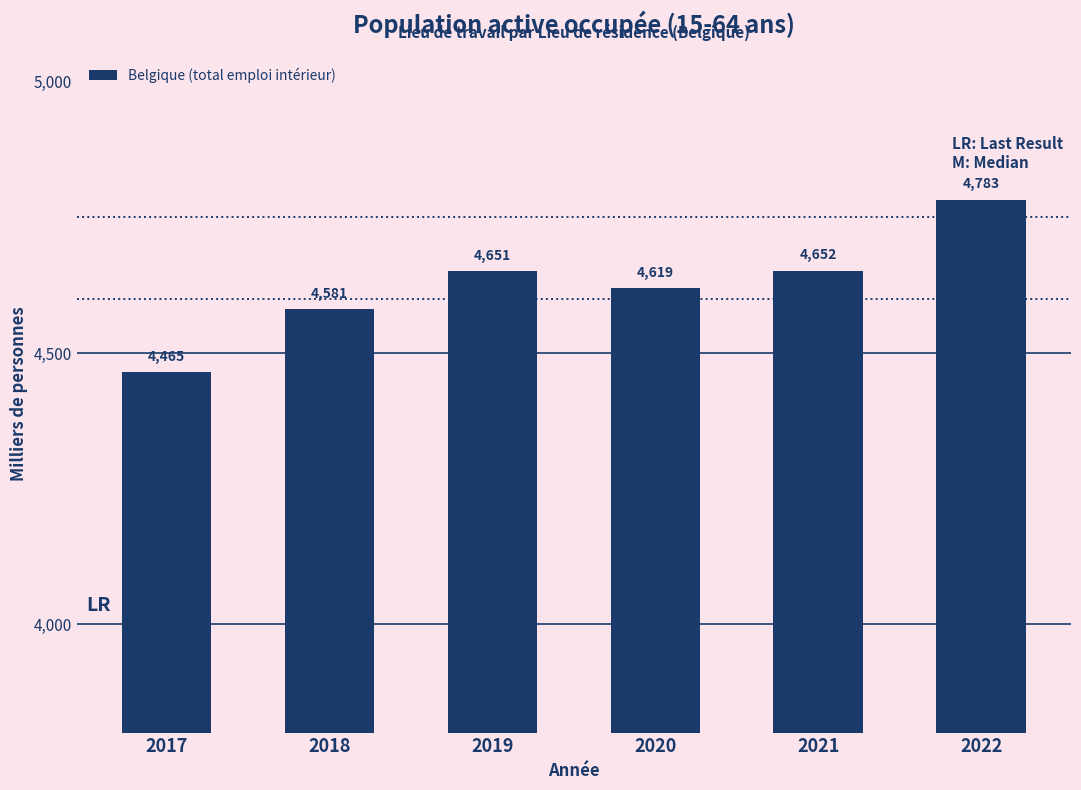

What is the change in value from 2020 to 2021?

+33.0